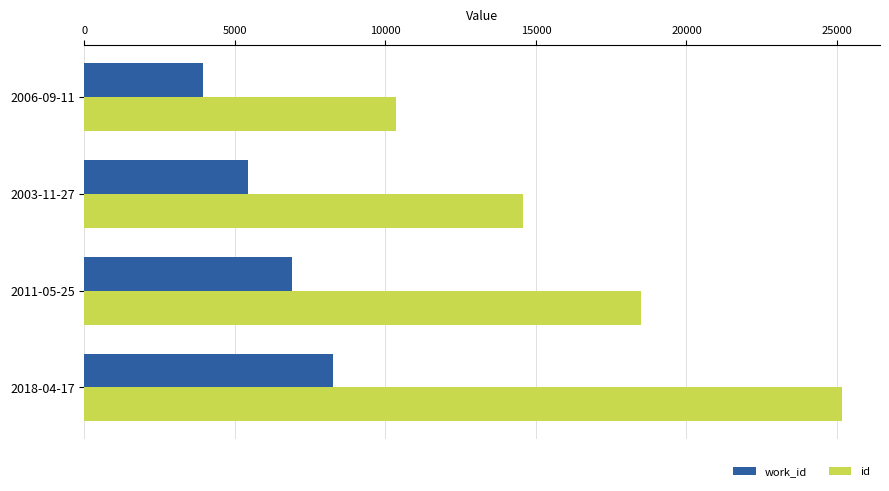

At which category is the sum across all series the highest?

2018-04-17